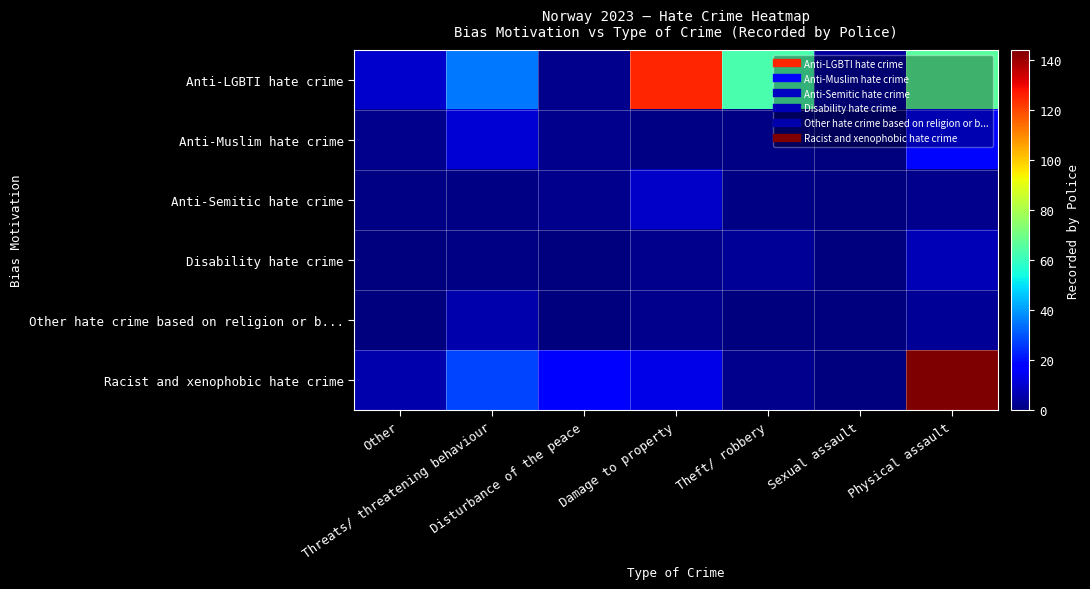

Reading left to right, transcribe all the data shown in this chart.

Anti-LGBTI hate crime: Other=10	Threats/ threatening behaviour=35	Disturbance of the peace=2	Damage to property=125	Theft/ robbery=63	Sexual assault=4	Physical assault=66
Anti-Muslim hate crime: Other=2	Threats/ threatening behaviour=11	Disturbance of the peace=2	Damage to property=1	Theft/ robbery=1	Sexual assault=0	Physical assault=19
Anti-Semitic hate crime: Other=1	Threats/ threatening behaviour=1	Disturbance of the peace=2	Damage to property=9	Theft/ robbery=1	Sexual assault=0	Physical assault=2
Disability hate crime: Other=0	Threats/ threatening behaviour=1	Disturbance of the peace=0	Damage to property=2	Theft/ robbery=3	Sexual assault=0	Physical assault=7
Other hate crime based on religion or b...: Other=0	Threats/ threatening behaviour=6	Disturbance of the peace=0	Damage to property=2	Theft/ robbery=0	Sexual assault=0	Physical assault=3
Racist and xenophobic hate crime: Other=6	Threats/ threatening behaviour=28	Disturbance of the peace=16	Damage to property=13	Theft/ robbery=2	Sexual assault=0	Physical assault=144